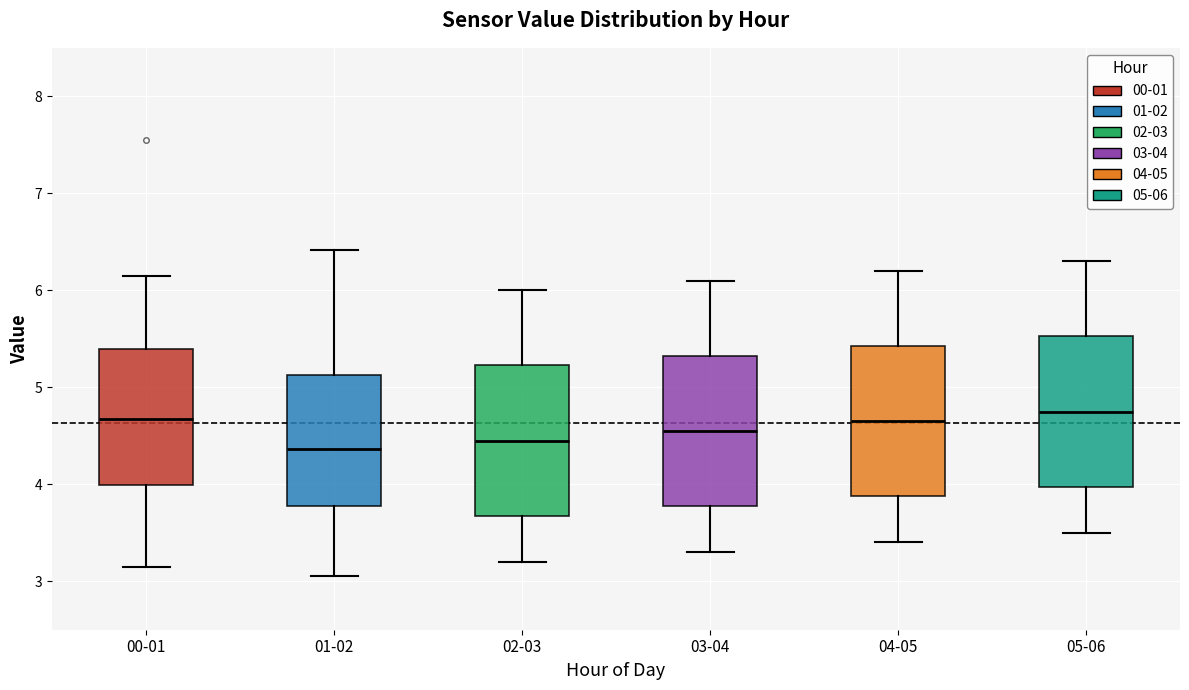

Where does the median line of the box for 00-01 sit on the y-axis? The values are not printed on the chart, so give them approximately, as read against the axis.

4.7